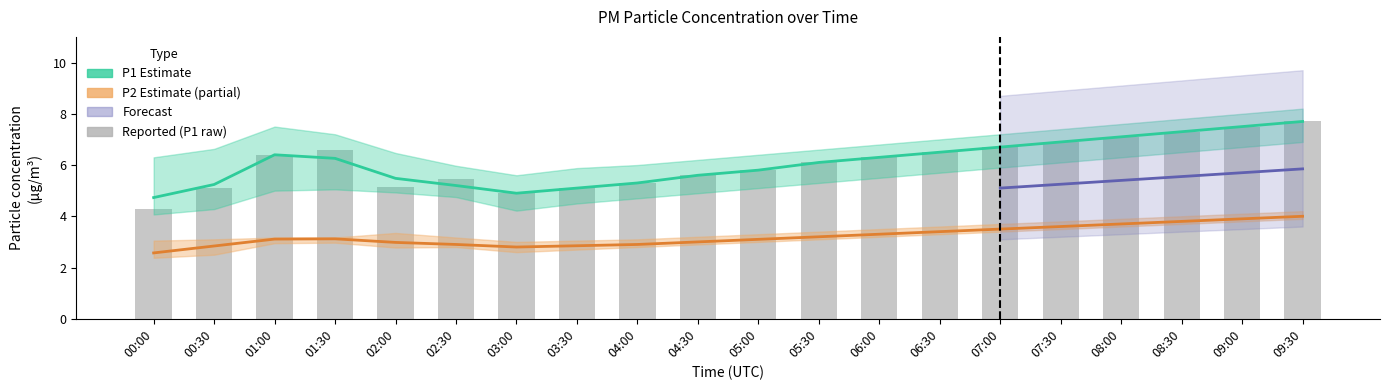

Which series has the largest range (max minus min)?

P1